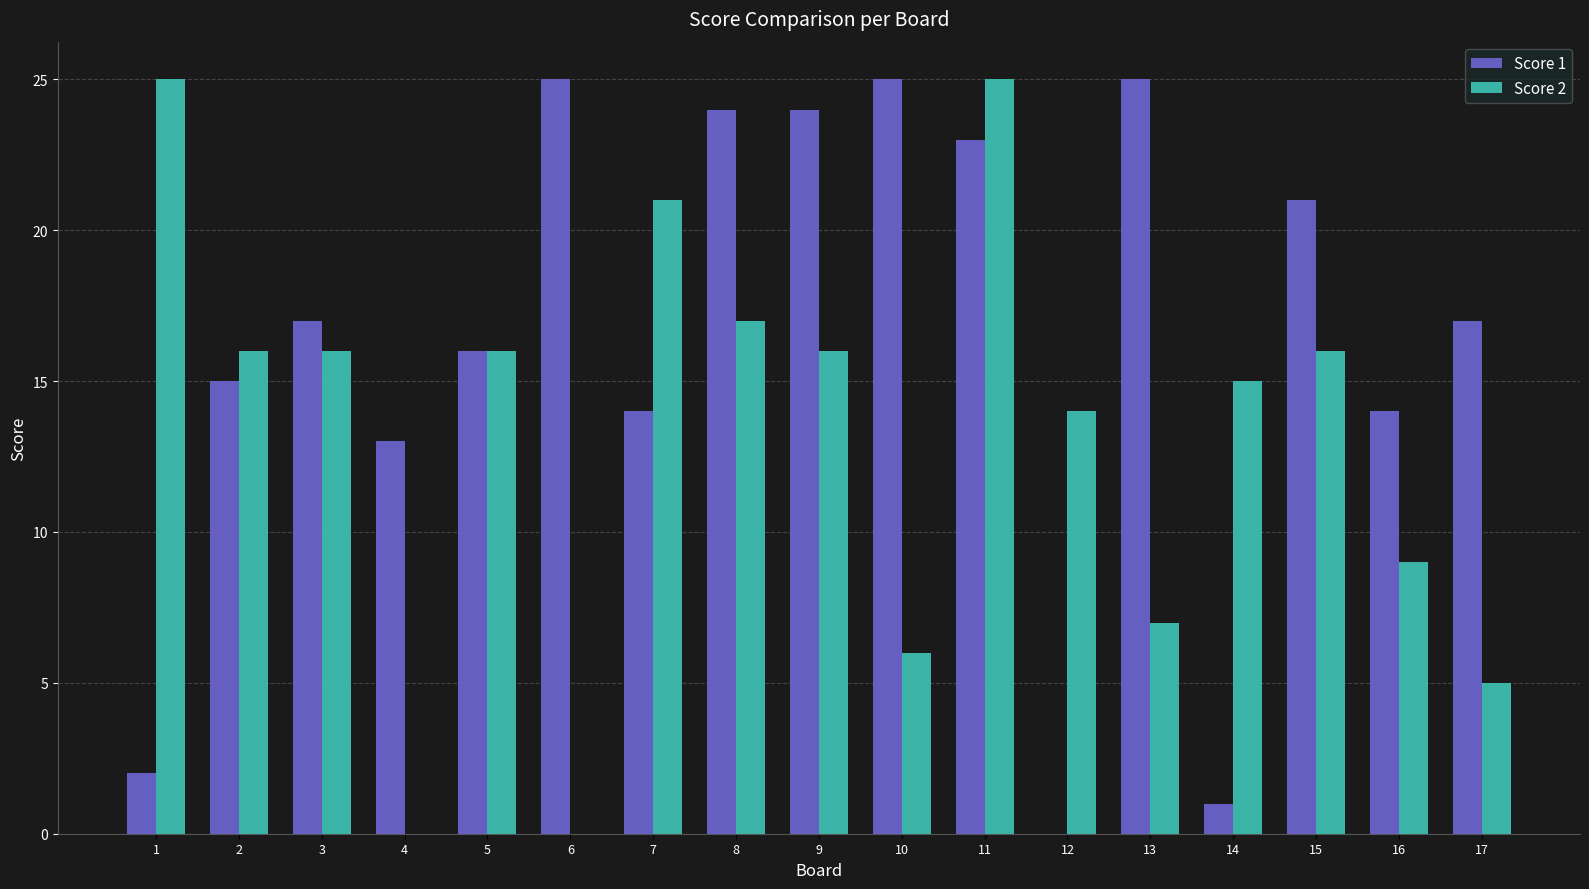

Read the Score 2 value at 14.

15